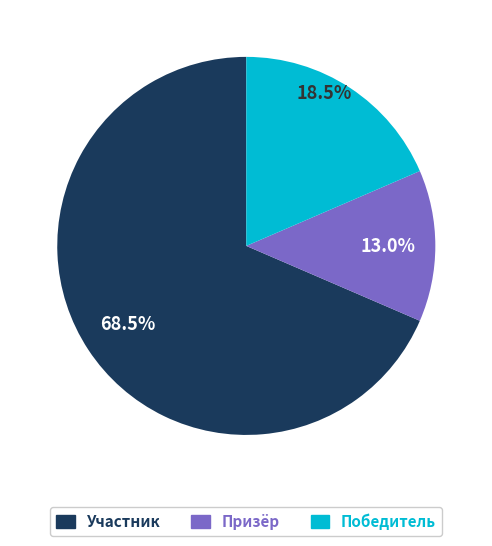

To the nearest percent, what is the difference between the largest and smallest slice percentages?

56%